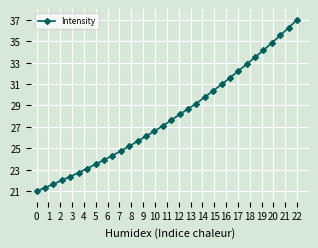

What is the difference between the maximum and minimum values?

16.0